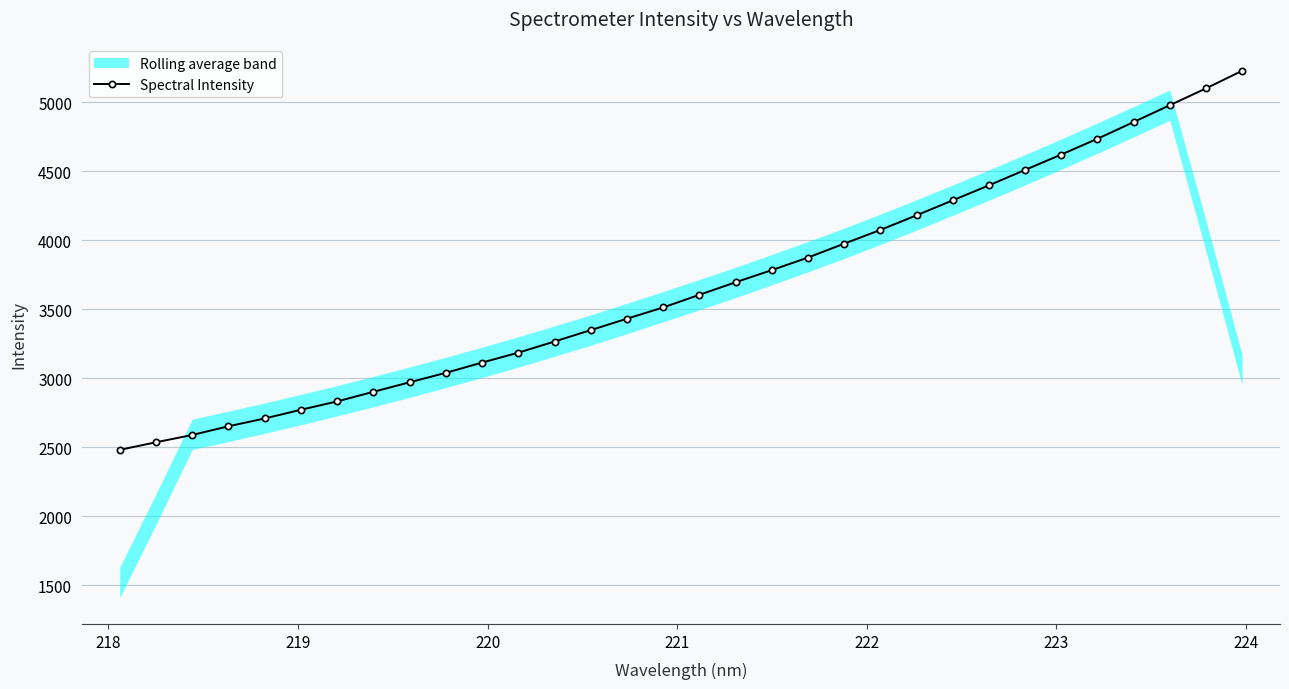

What is the value of the Spectral Intensity point at the 2nd from the left?

2537.1